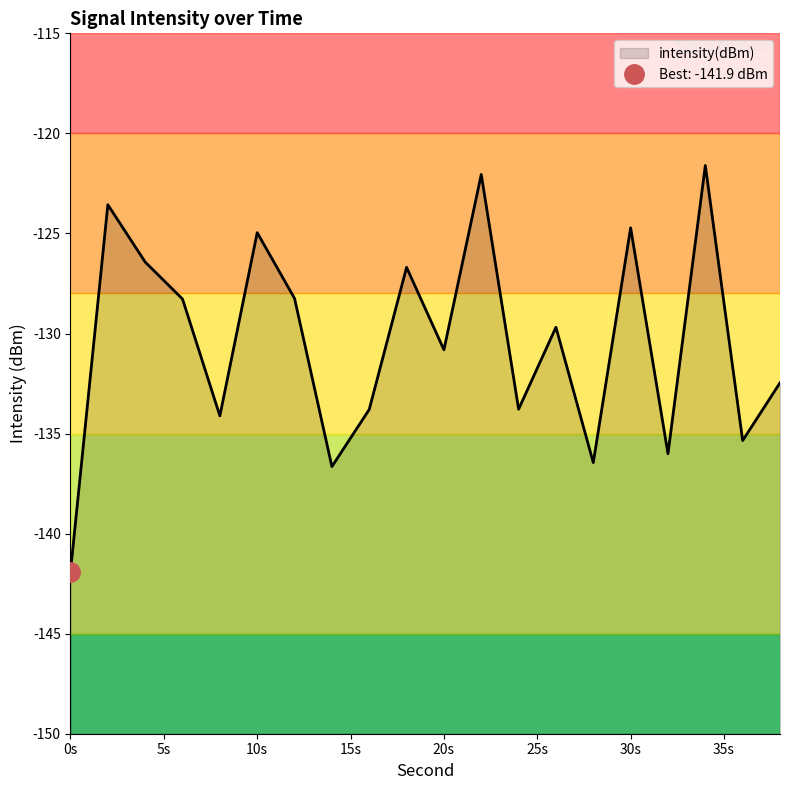

What is the sum of all values?

-2607.6